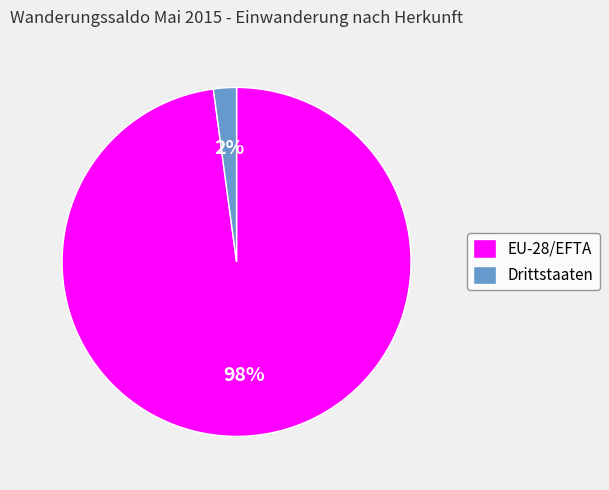

What percentage is the EU-28/EFTA slice, to the nearest percent?

98%